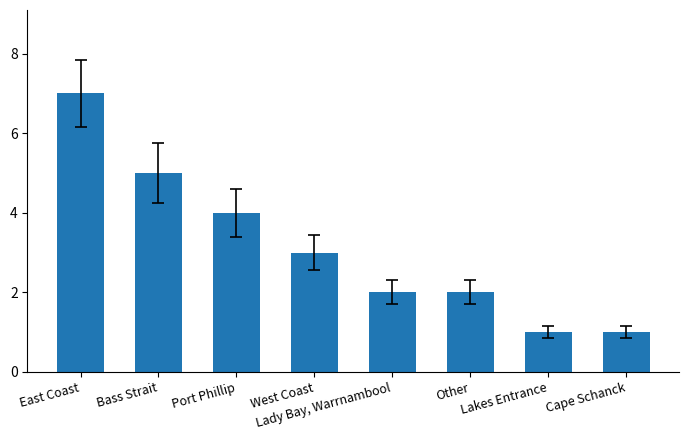

At which label does the data first exceed 3?

East Coast